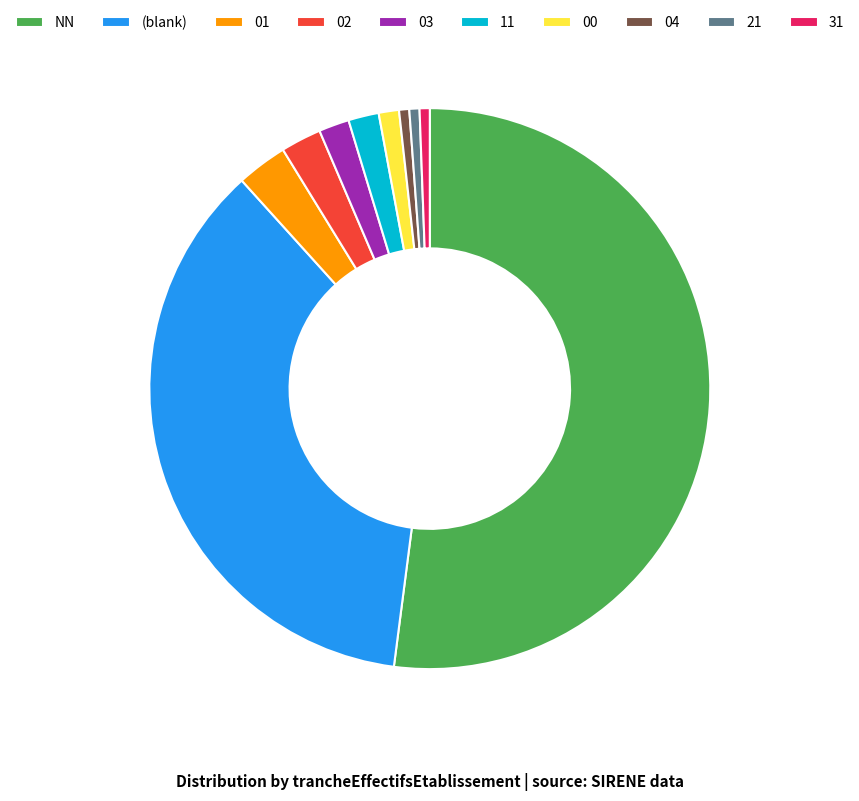

Is it true that NN is 57% of the pie?

False